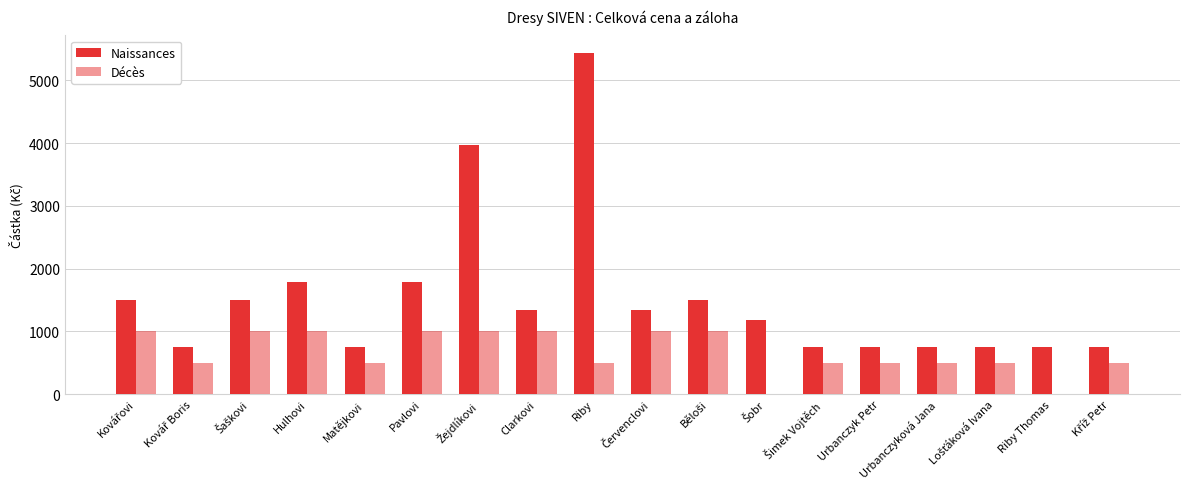

How many groups of bars are there?

18